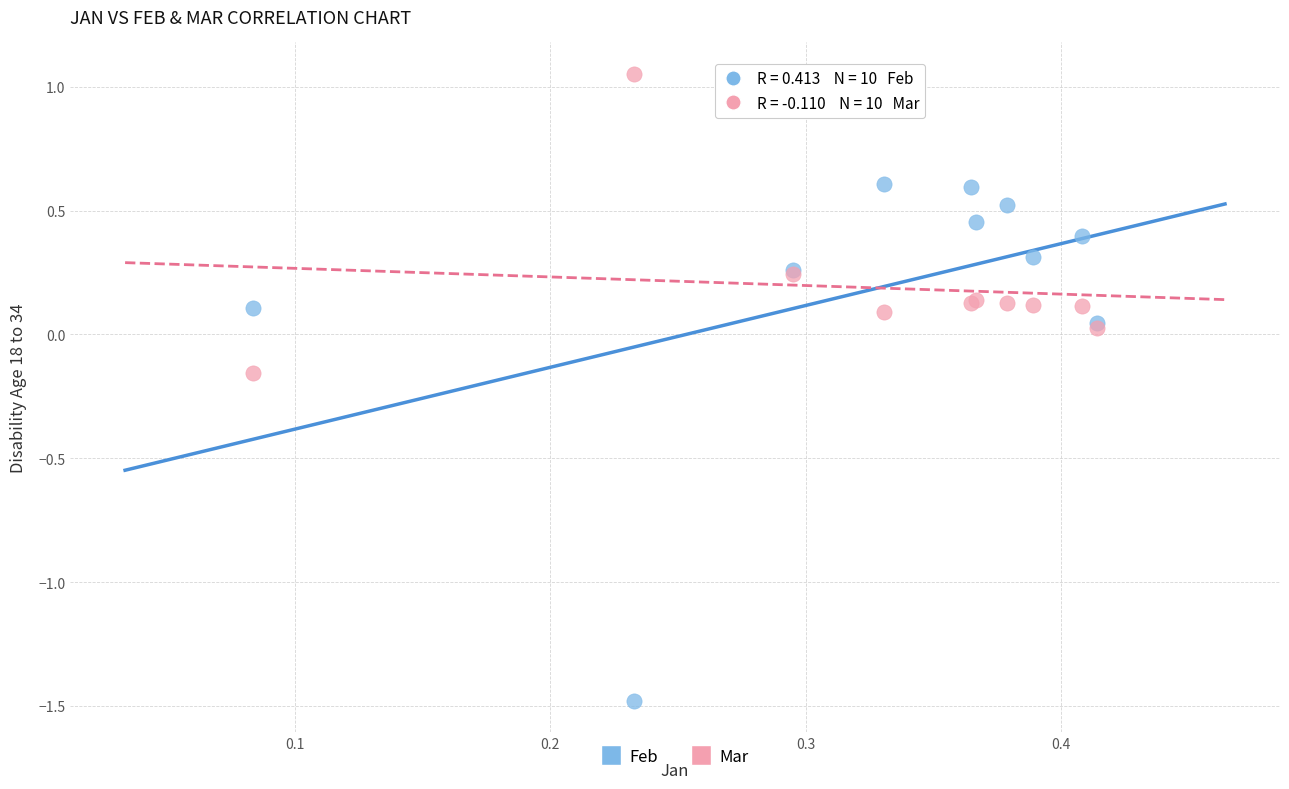

Which series reaches the minimum Y coordinate?

Feb